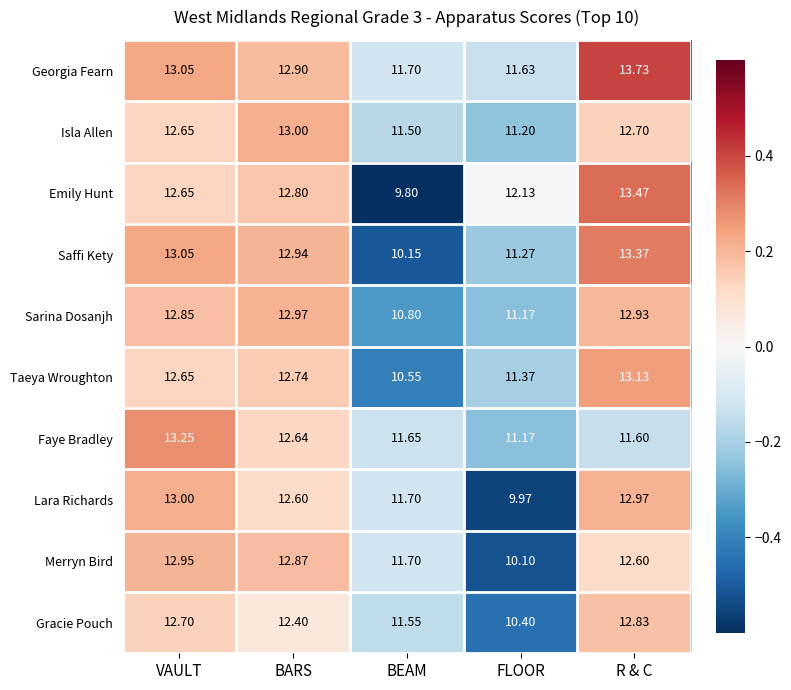

Which series has the largest total across all categories?

Georgia Fearn